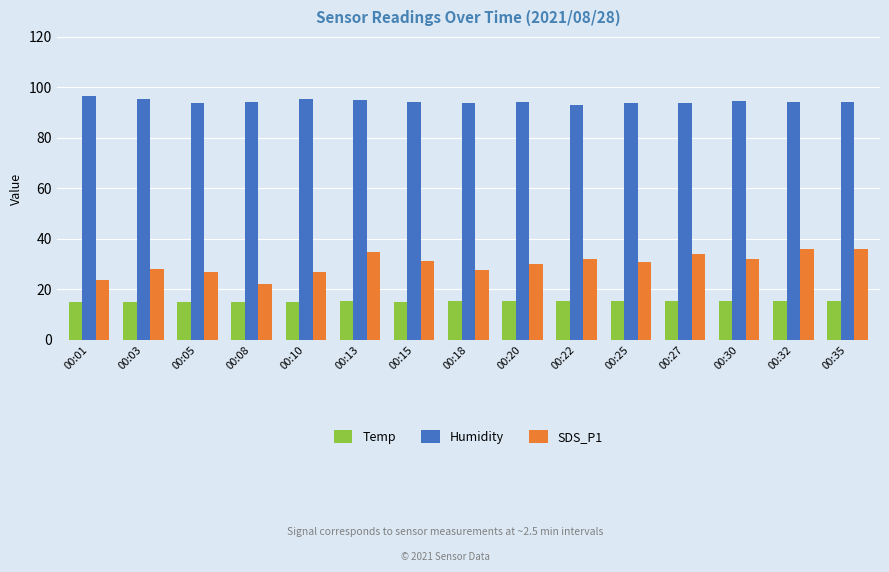

Is it true that Humidity equals 94.0 at 00:25?

True